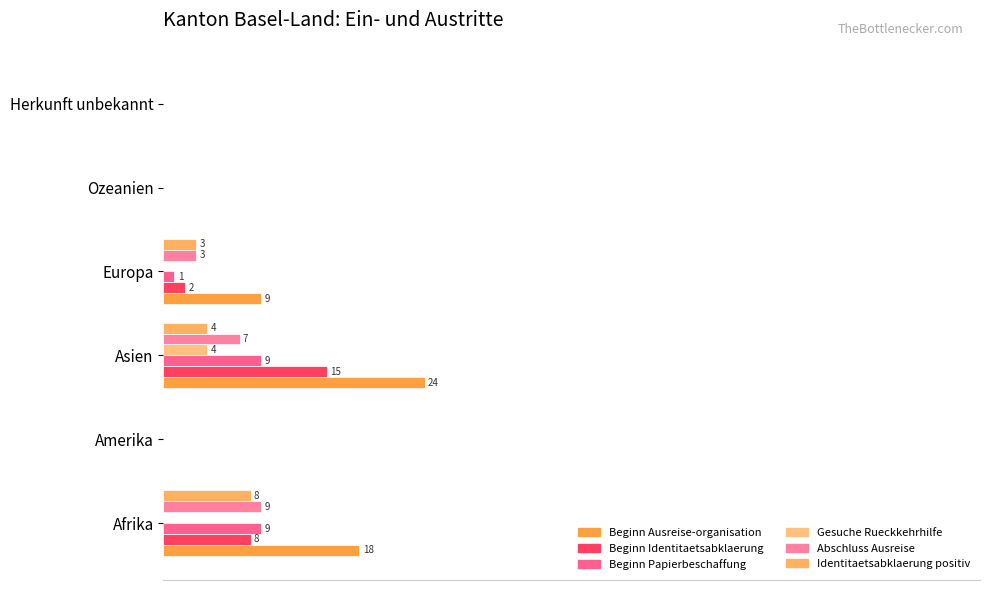

What are all the series names shown in the legend?

Beginn Ausreise-organisation, Beginn Identitaetsabklaerung, Beginn Papierbeschaffung, Gesuche Rueckkehrhilfe, Abschluss Ausreise, Identitaetsabklaerung positiv